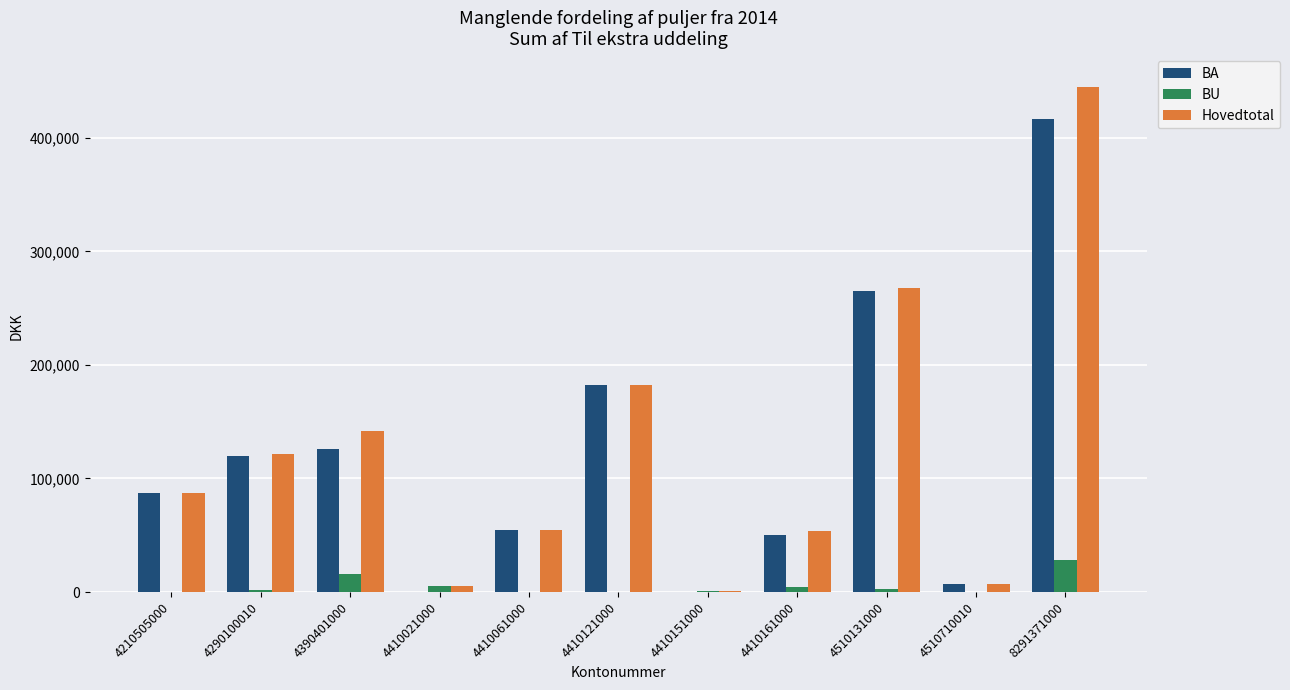

What is the difference between the Hovedtotal values at 4410061000 and 4290100010?

67000